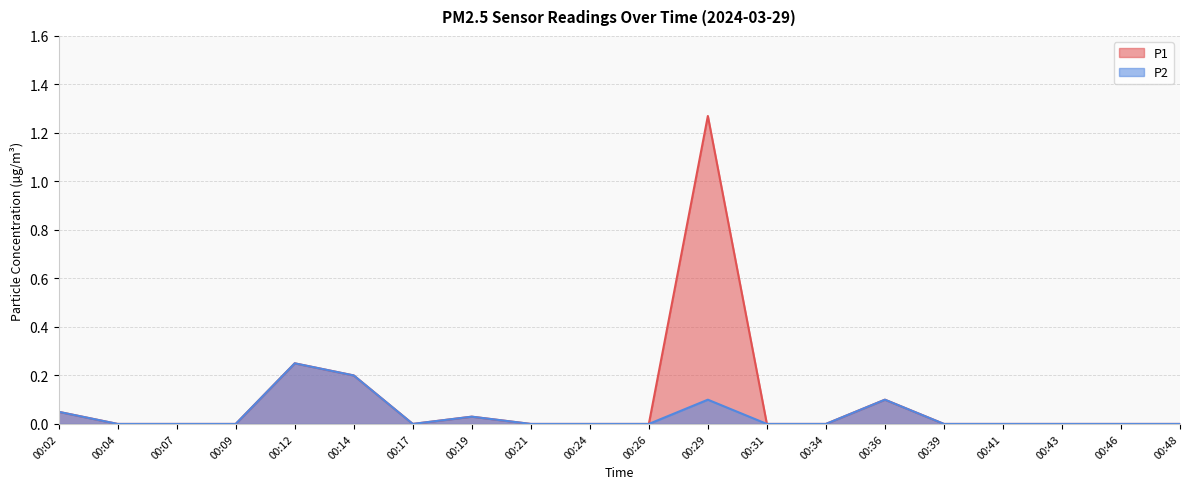

Where is the first local maximum for P2?

00:12